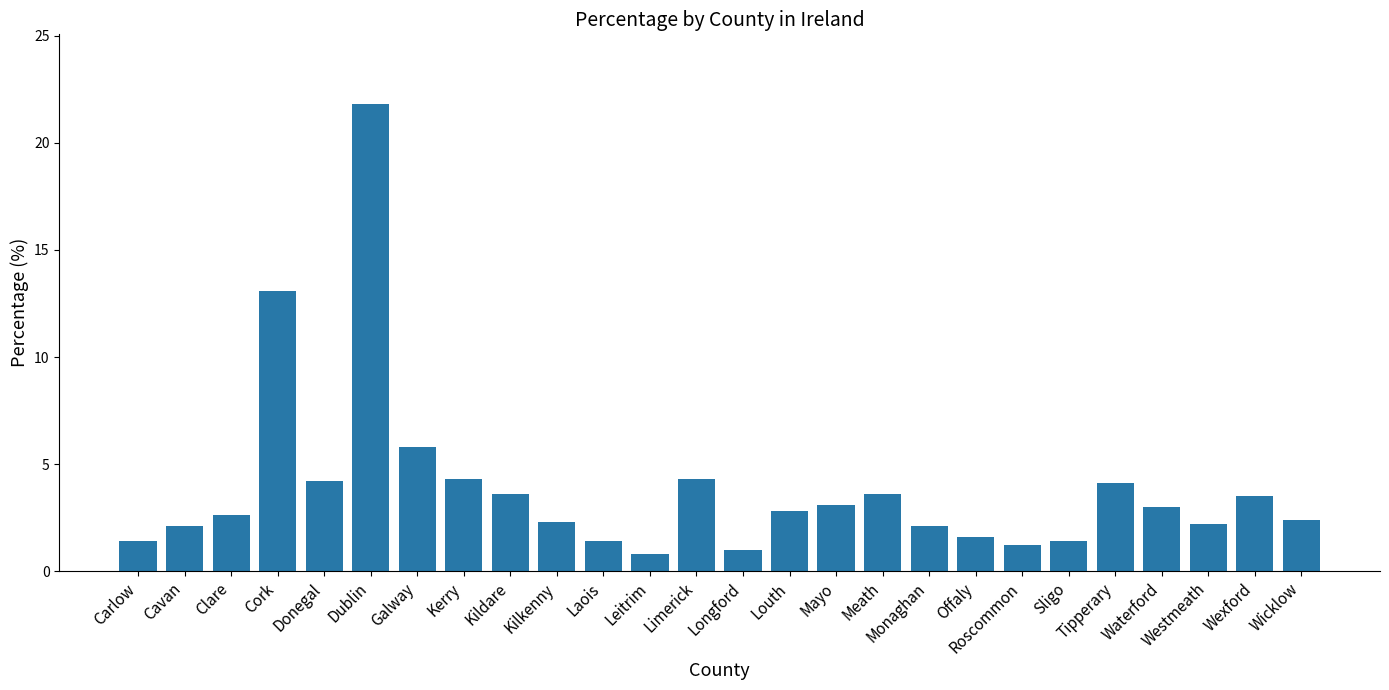

Which label corresponds to the largest value in the chart?

Dublin